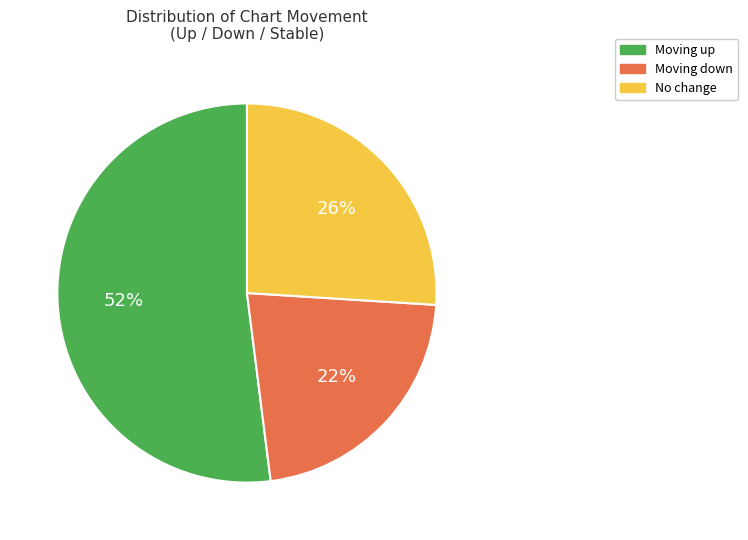

What percentage is the Moving up slice, to the nearest percent?

52%